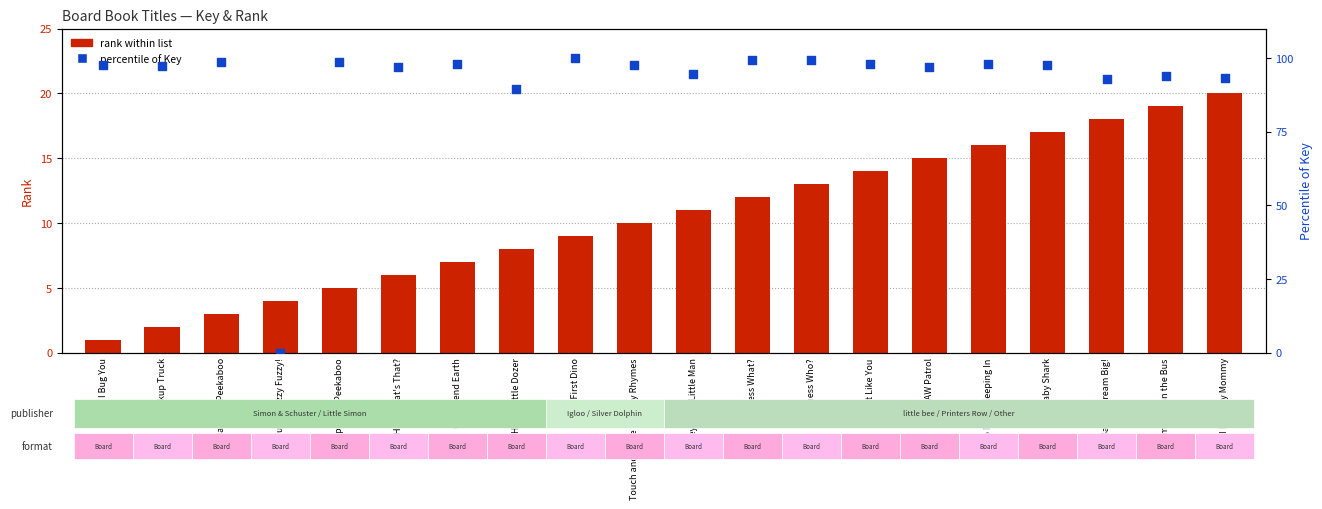

At which category is the sum across all series the highest?

Baby Shark